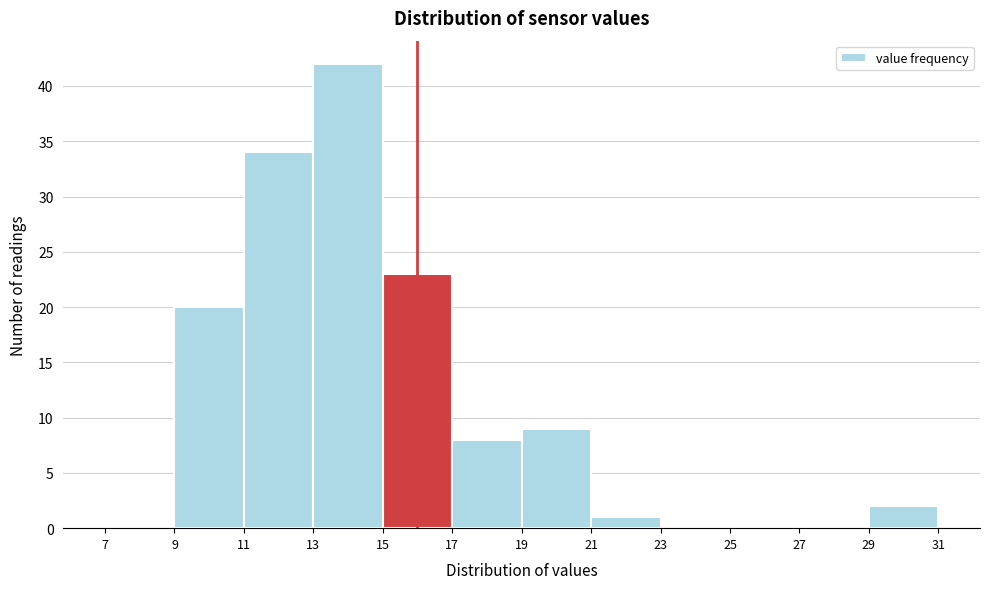

What is the height of the bar covering 13 to 15 on the x-axis? The values are not printed on the chart, so give them approximately, as read against the axis.

42